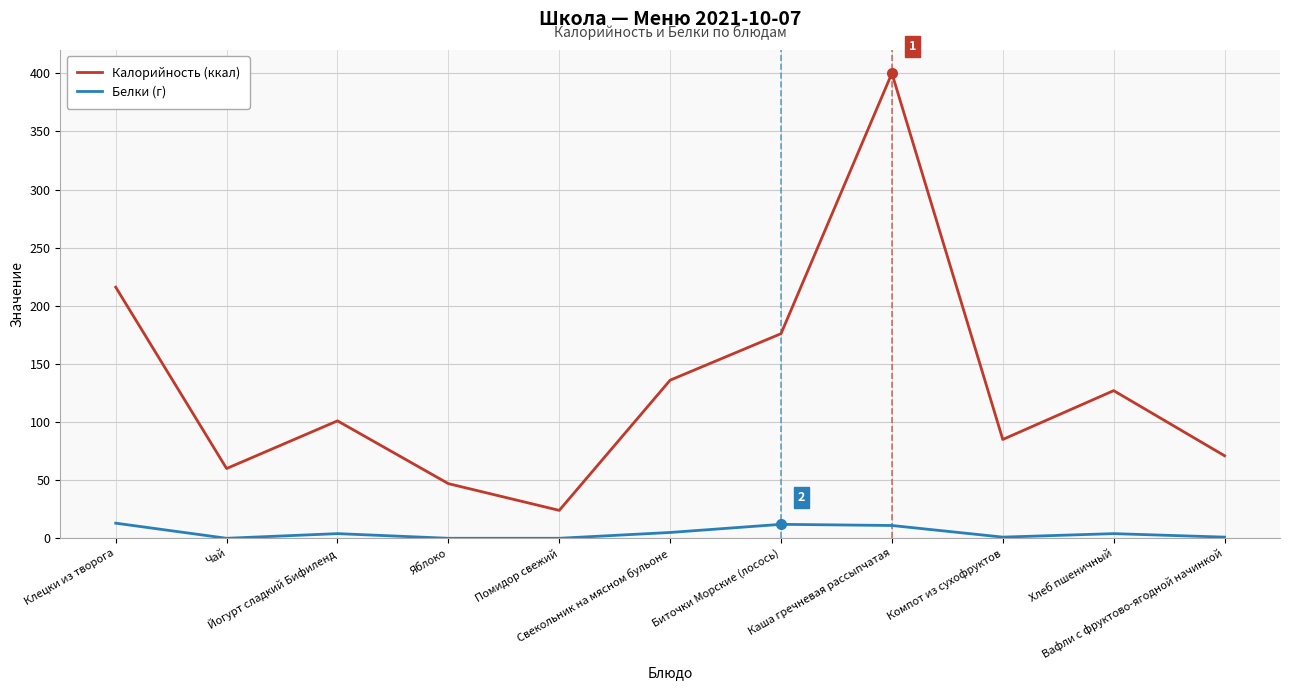

What is the maximum value shown in the chart?

400